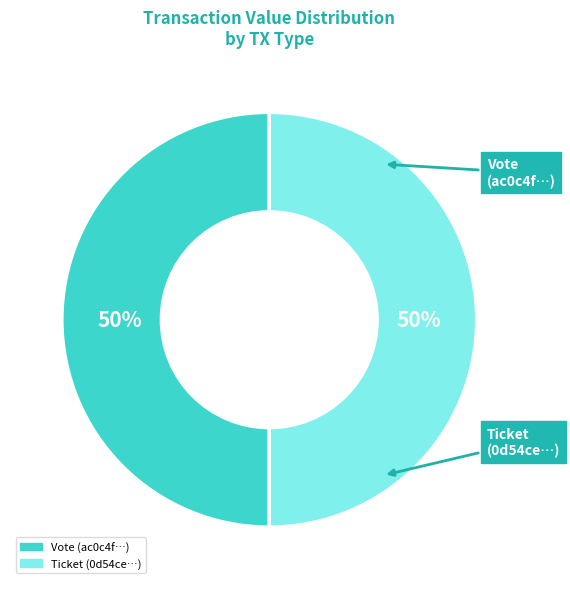

To the nearest percent, what is the average slice percentage?

50%